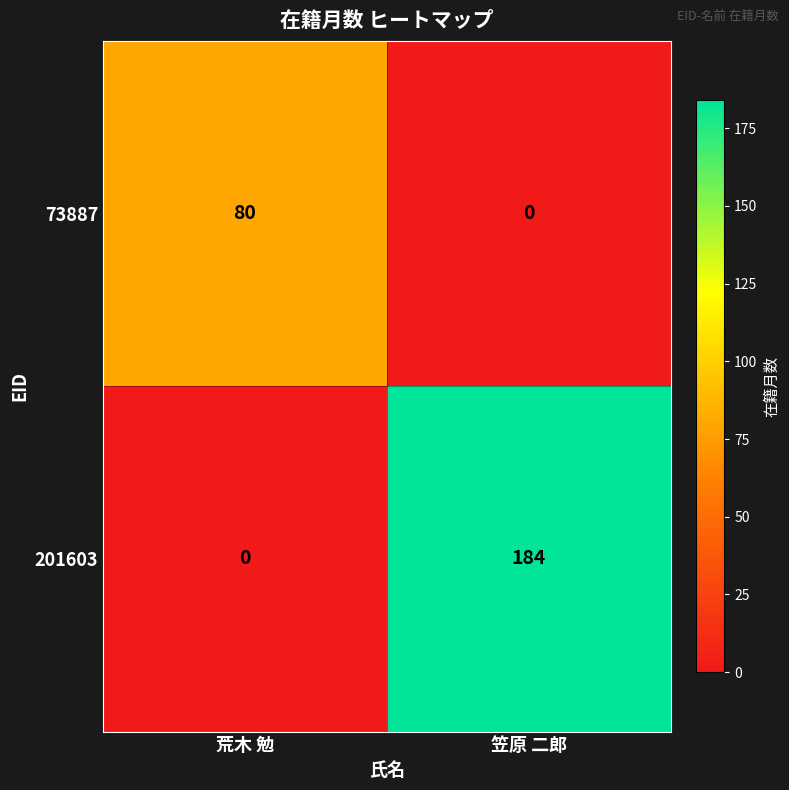

Which series has the widest spread of values?

201603